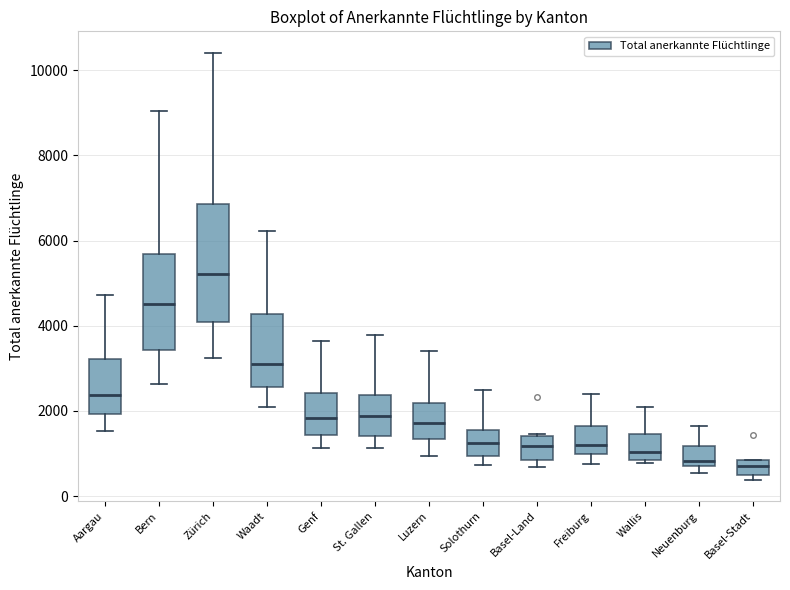

Where does the lower whisker of the box for Waadt end on the y-axis? The values are not printed on the chart, so give them approximately, as read against the axis.

2000